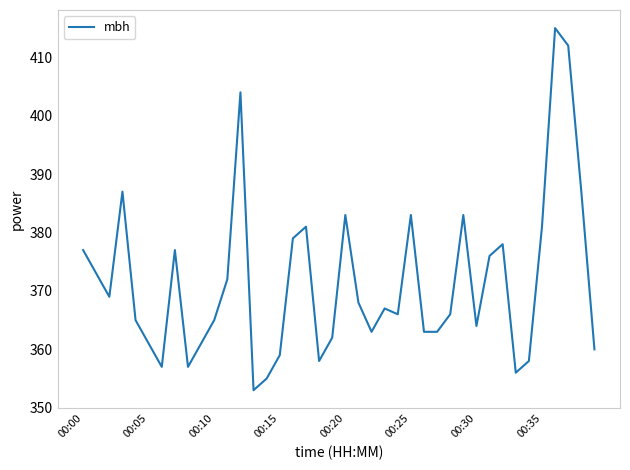

What is the greatest value displayed?

415